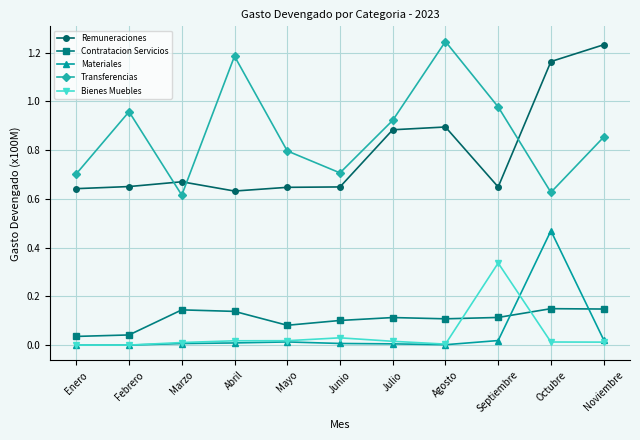

How many series are shown in this chart?

5